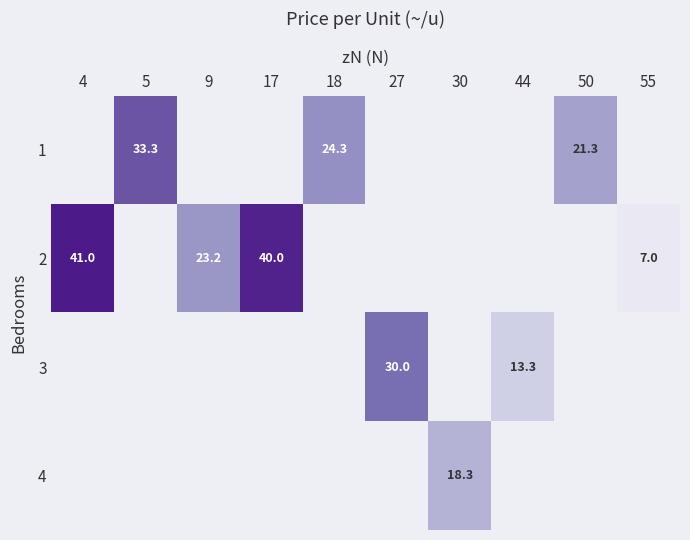

True or false: 3 has a value of 19.1 at 27.

False